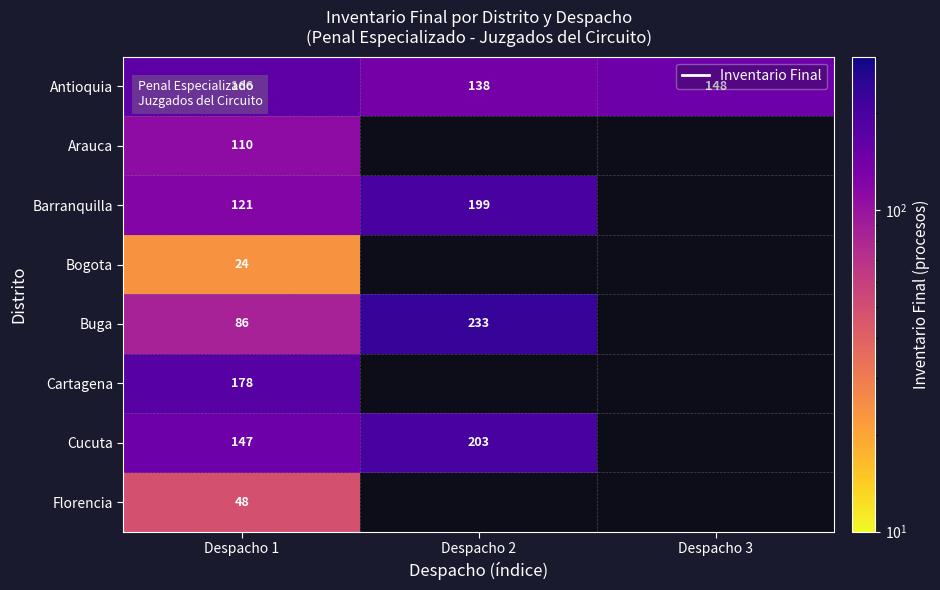

What is the spread (max minus min) of values at Despacho 1?

154